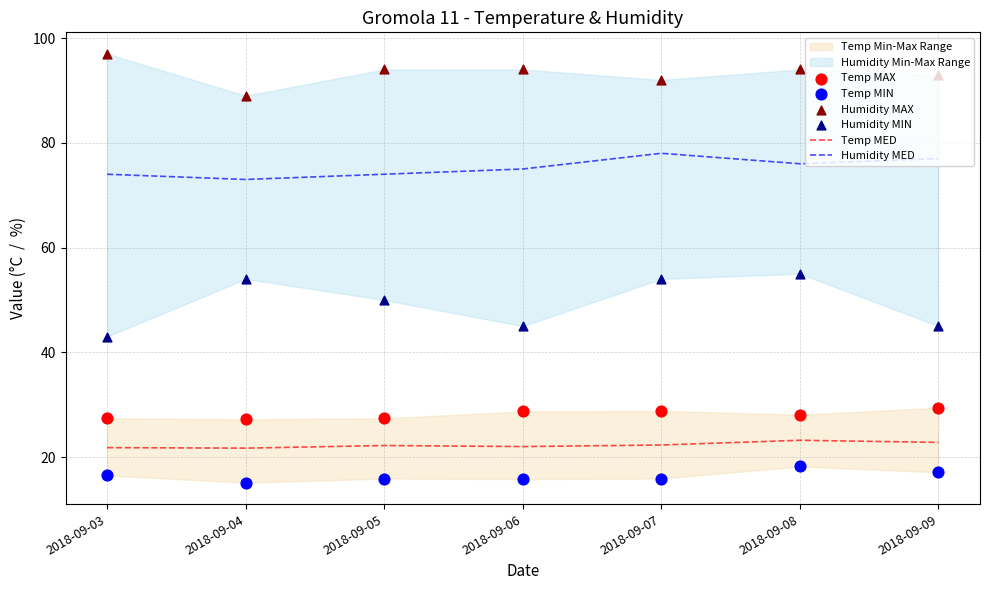

At which category is the sum across all series the highest?

2018-09-08